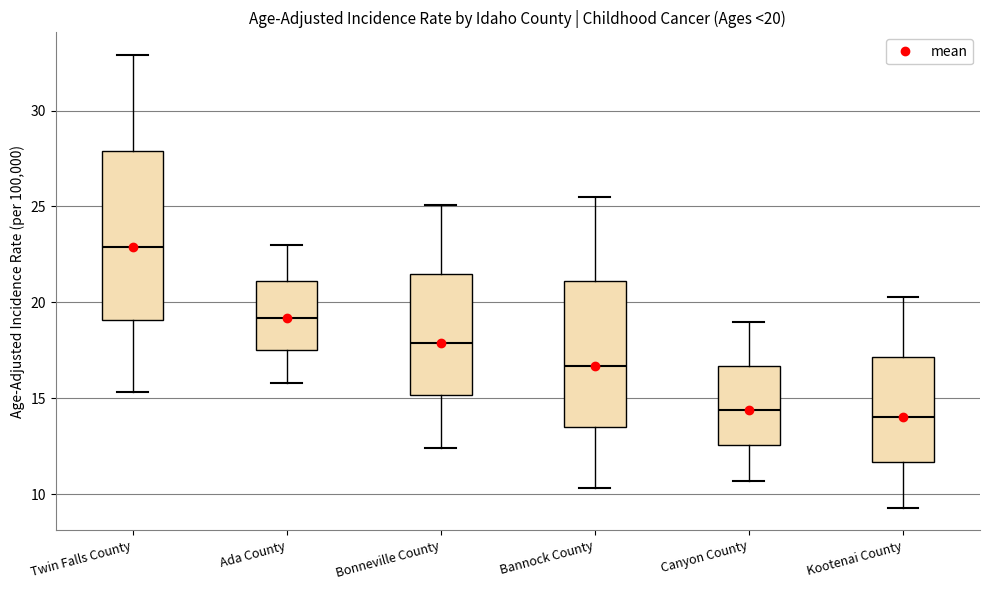

Which box is the tallest, from its lower edge to its upper edge?

Twin Falls County